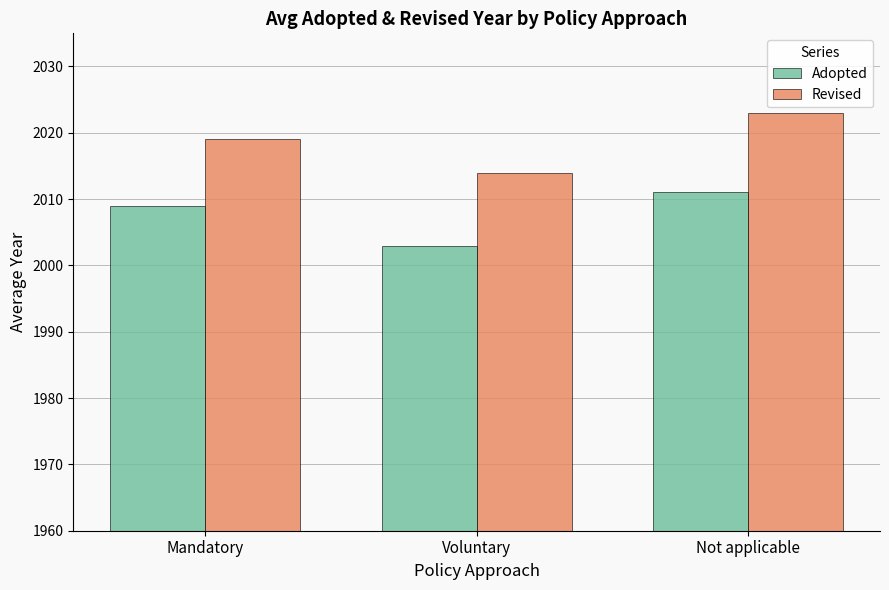

Count the number of categories in the chart.

3